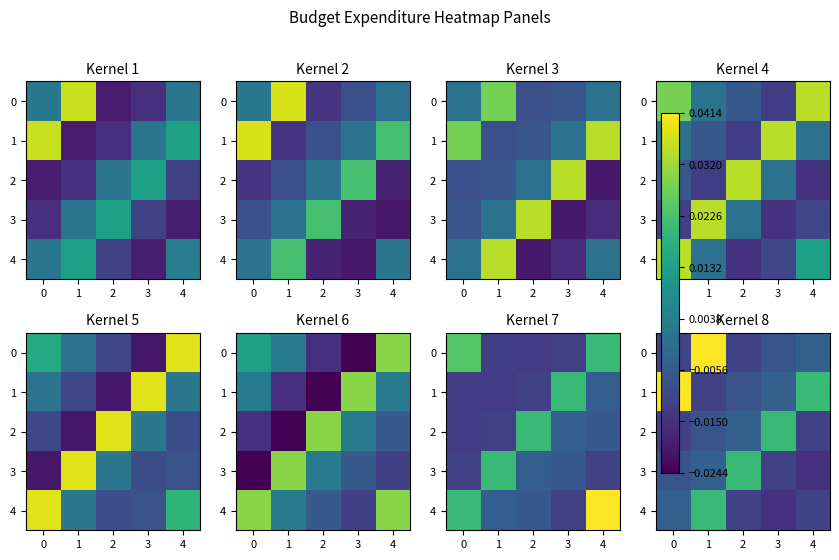

True or false: 4 has a value of 0.0 at 1.

True